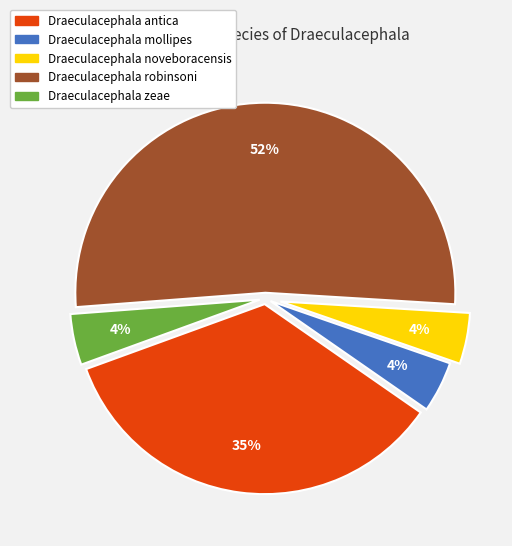

To the nearest percent, what is the average slice percentage?

20%